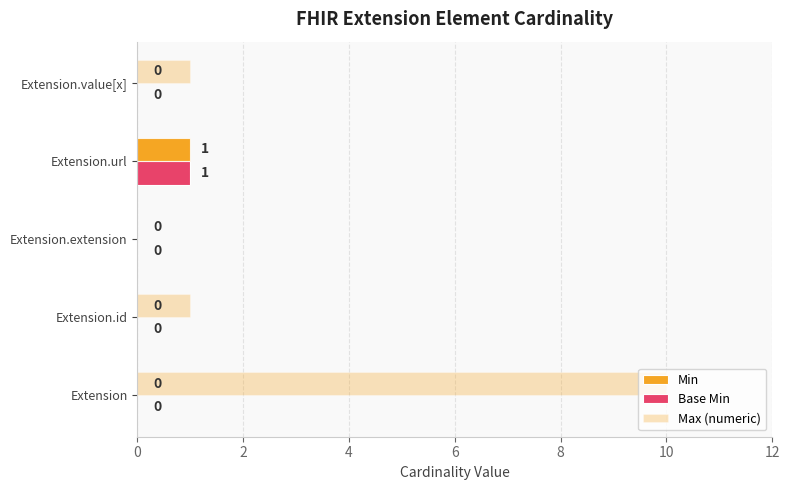

How many values in Min are above zero?

1